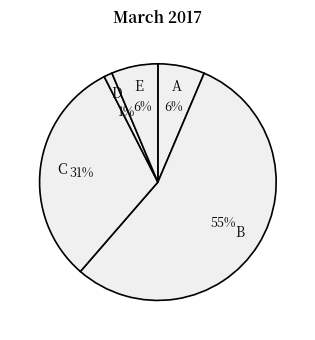

Count the number of slices in the pie.

5